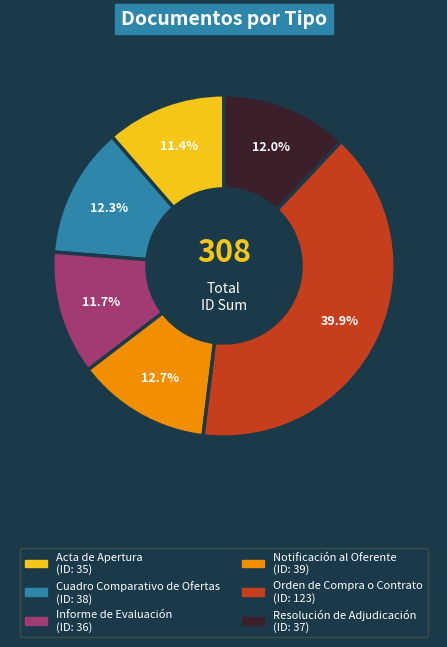

What percentage is NOT represented by Acta de Apertura?

88.6%